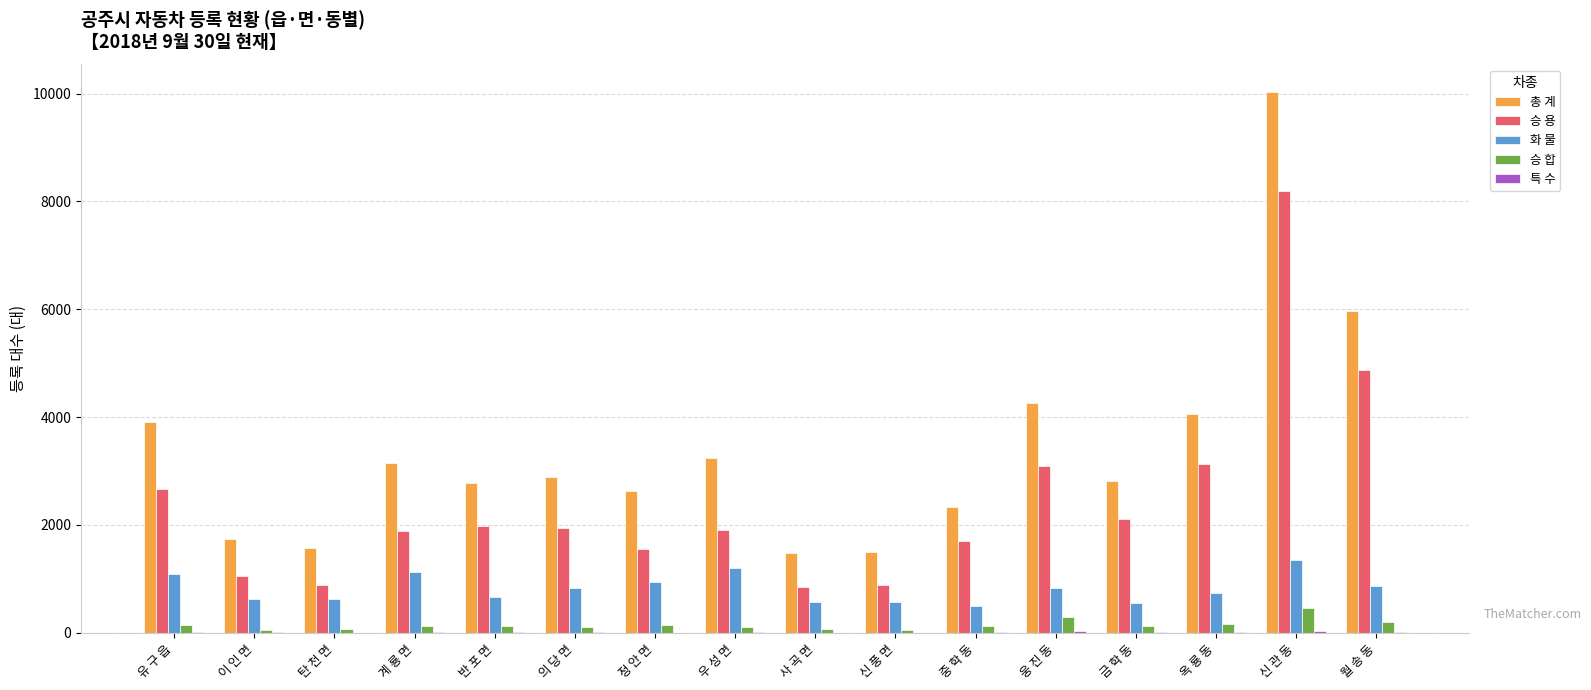

What is the sum of all 승 용 values?

38726